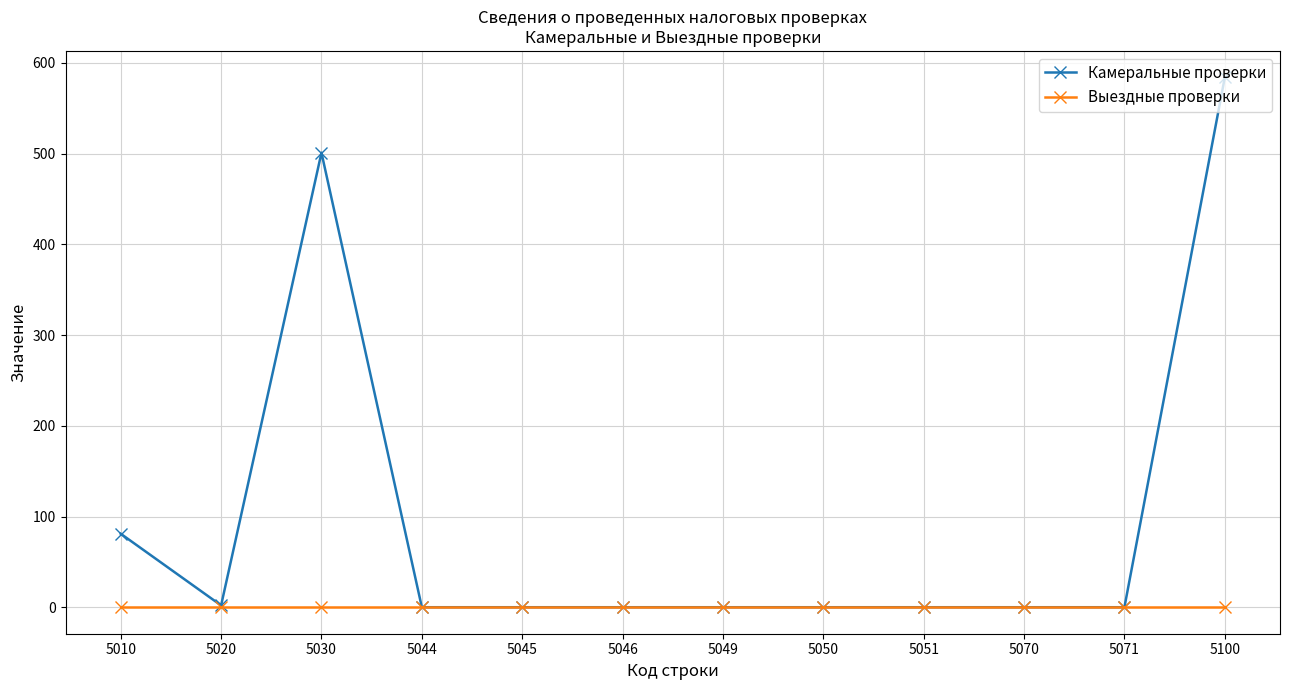

At which category does Камеральные проверки reach its first local peak?

5030